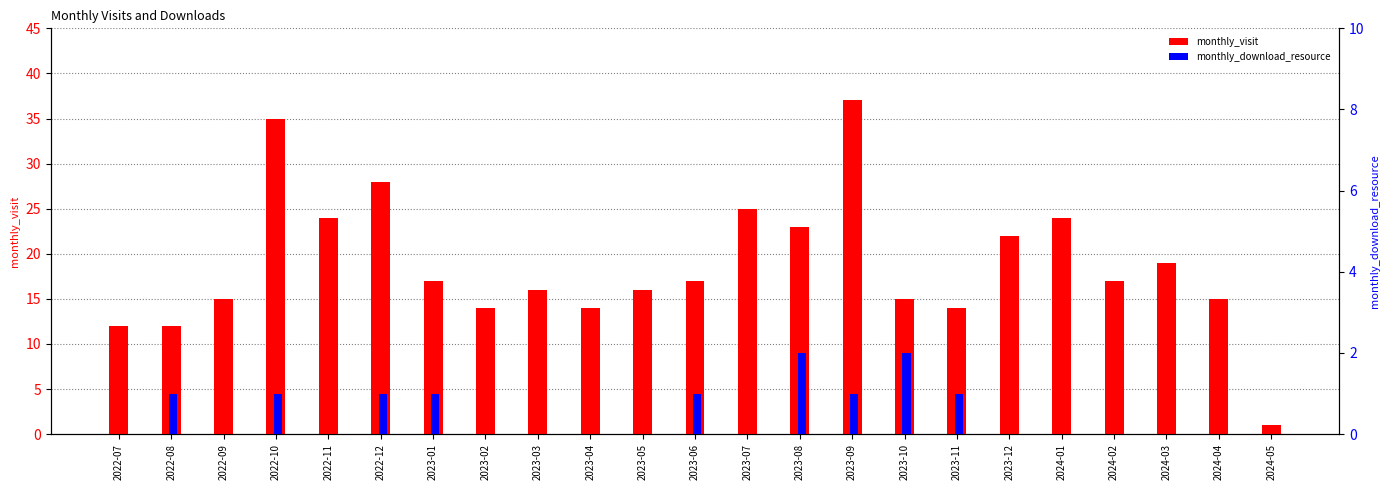

Which series has the widest spread of values?

monthly_visit